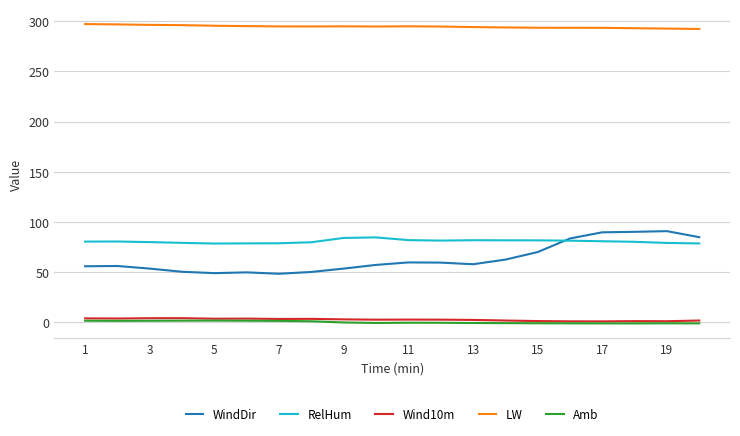

True or false: WindDir and Wind10m intersect in this chart.

False